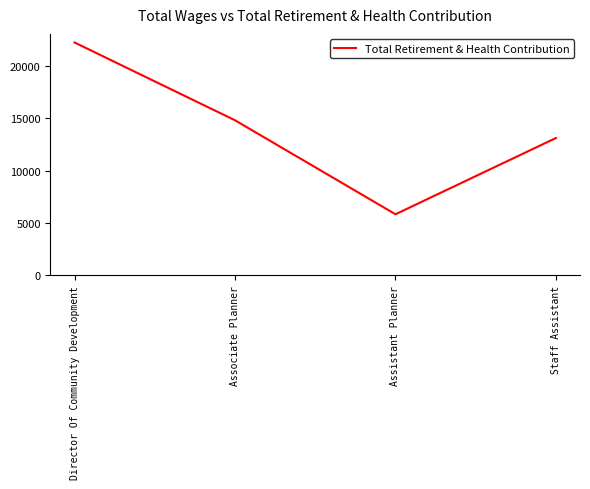

What position from the right is Associate Planner?

3